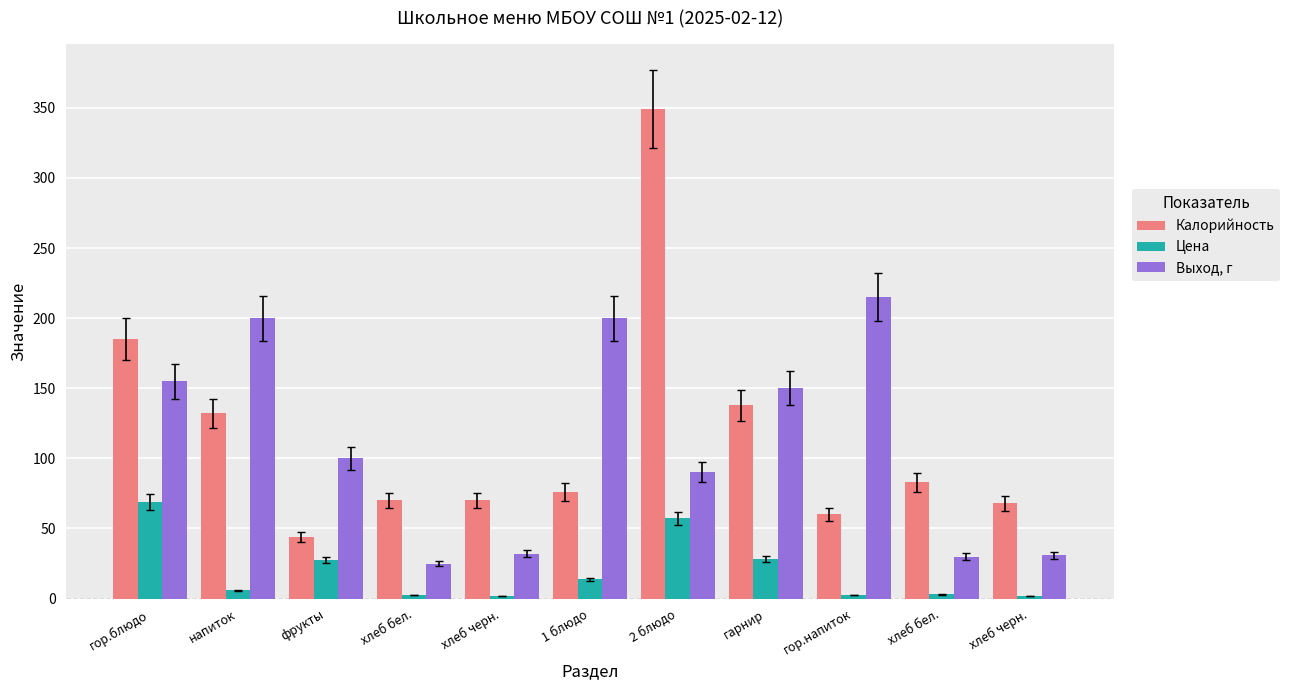

Reading left to right, extract all data points from this chart.

Калорийность: гор.блюдо=185.0	напиток=132.0	фрукты=44.0	хлеб бел.=70.0	хлеб черн.=70.0	1 блюдо=76.0	2 блюдо=349.0	гарнир=138.0	гор.напиток=60.0	хлеб бел.=83.0	хлеб черн.=68.0
Цена: гор.блюдо=69.0	напиток=5.8	фрукты=27.7	хлеб бел.=2.5	хлеб черн.=1.9	1 блюдо=13.8	2 блюдо=57.3	гарнир=28.3	гор.напиток=2.7	хлеб бел.=3.0	хлеб черн.=1.8
Выход, г: гор.блюдо=155.0	напиток=200.0	фрукты=100.0	хлеб бел.=25.0	хлеб черн.=32.0	1 блюдо=200.0	2 блюдо=90.0	гарнир=150.0	гор.напиток=215.0	хлеб бел.=30.0	хлеб черн.=31.0